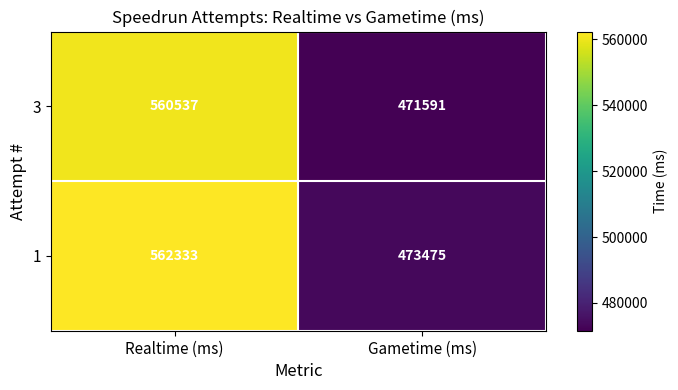

What is the difference between the maximum and minimum values in the 3 series?

88946